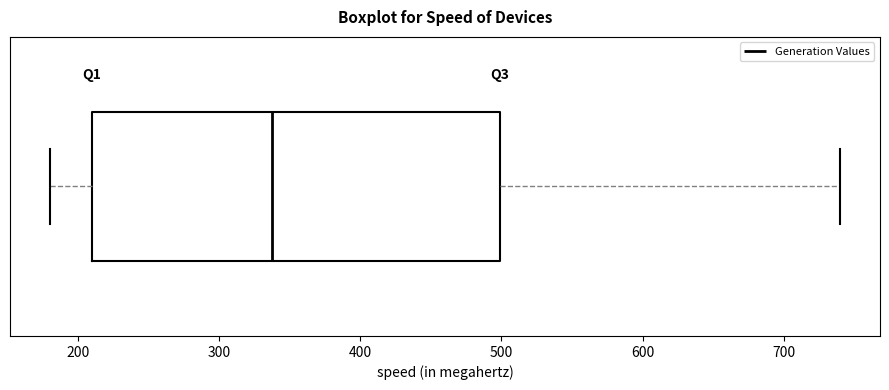

Transcribe this box plot: give where the median line is, the range the box spans, and where the two whiskers end, as read against the x-axis. The values are not printed on the chart, so give them approximately, as read against the axis.

median 340, box 210 to 500, whiskers 180 to 740